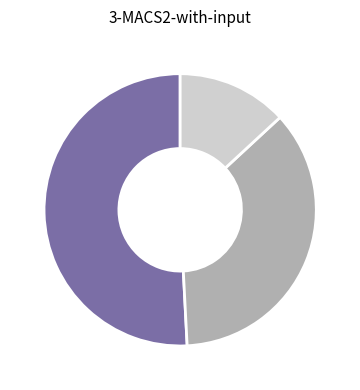

Is there a majority slice in this chart?

Yes